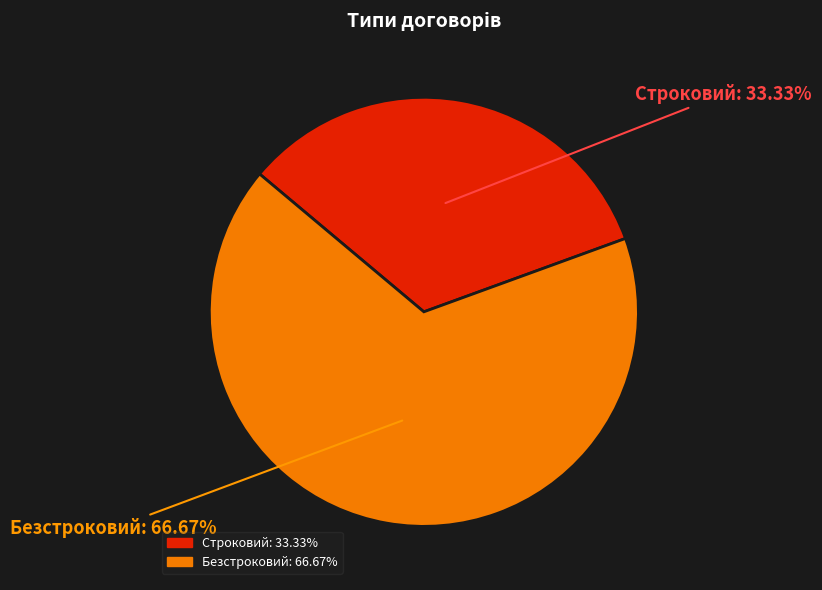

Rank the categories by value from highest to lowest.

Безстроковий, Строковий